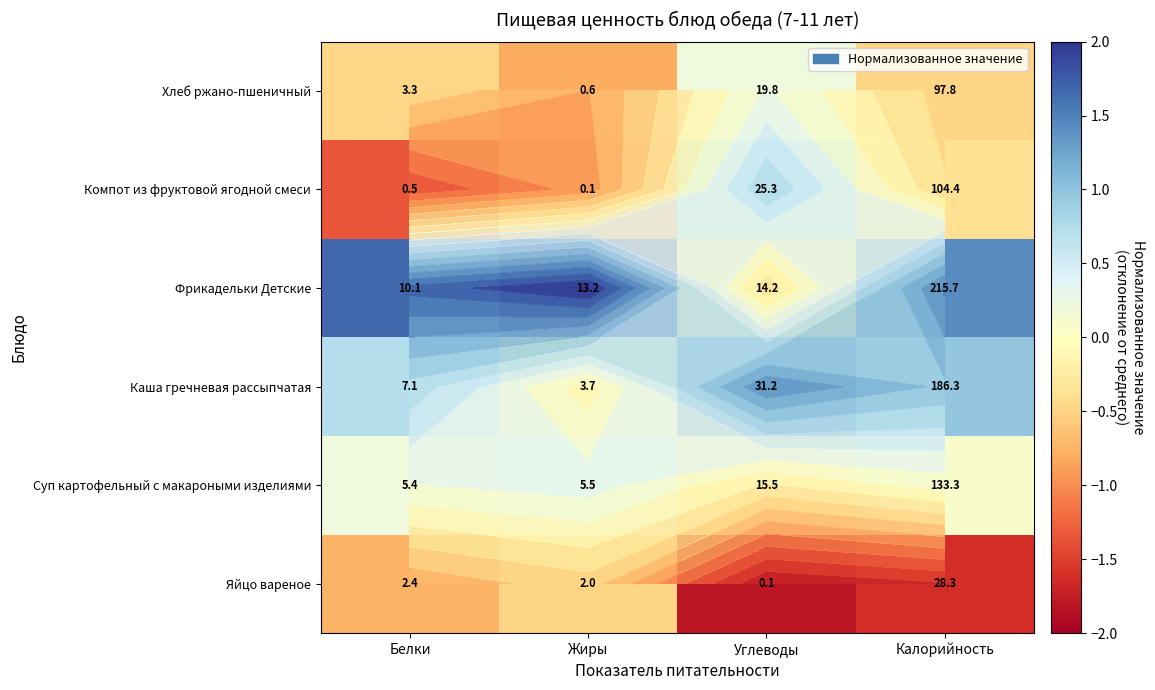

At which category does the chart reach its peak across all series?

Жиры